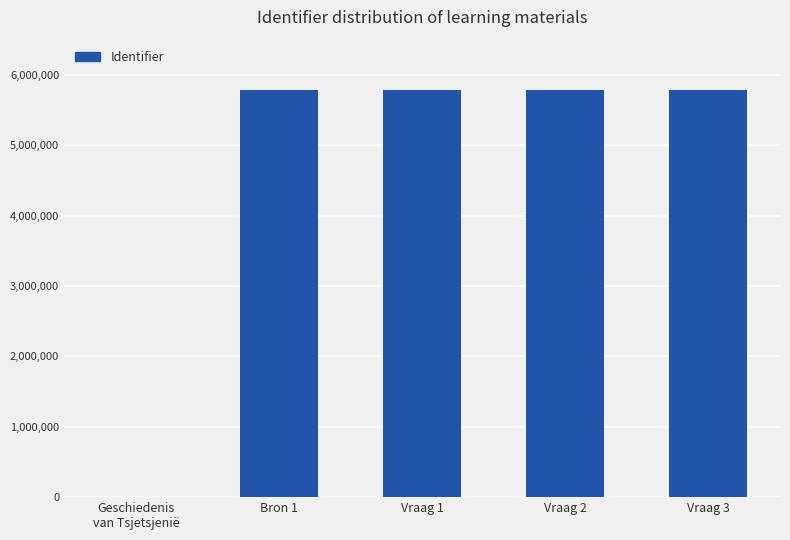

What is the ratio of the value at Vraag 1 to the value at Vraag 2?

1.0